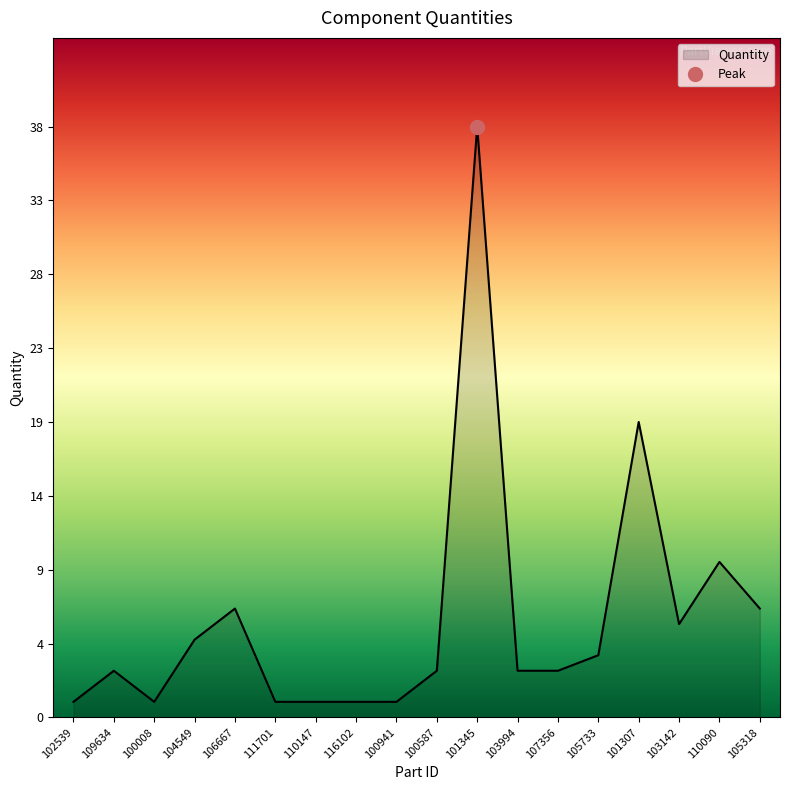

List the labels in order of value, largest first.

101345, 101307, 110090, 106667, 105318, 103142, 104549, 105733, 109634, 100587, 103994, 107356, 102539, 100008, 111701, 110147, 116102, 100941